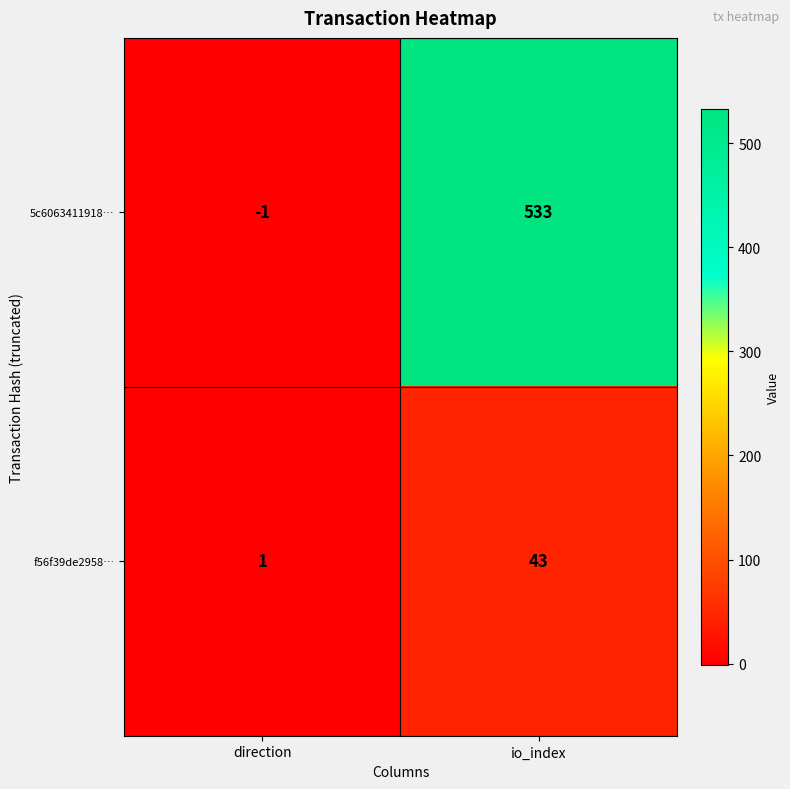

Reading left to right, what are all the values shown in this chart?

5c6063411918…: -1	533
f56f39de2958…: 1	43